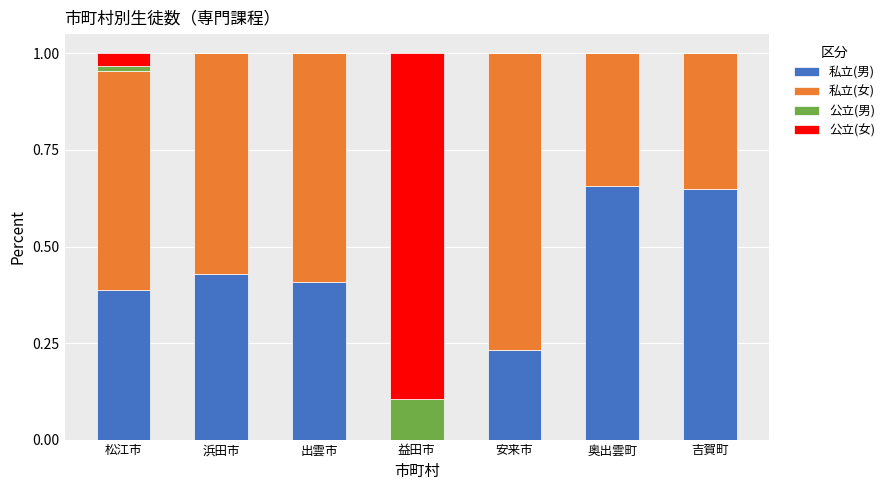

What is the total value across all series at 出雲市?

1.0